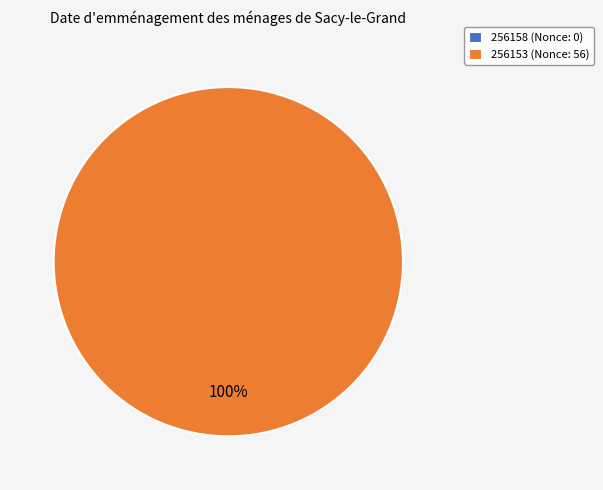

Is it true that 256153 is 90% of the pie?

False